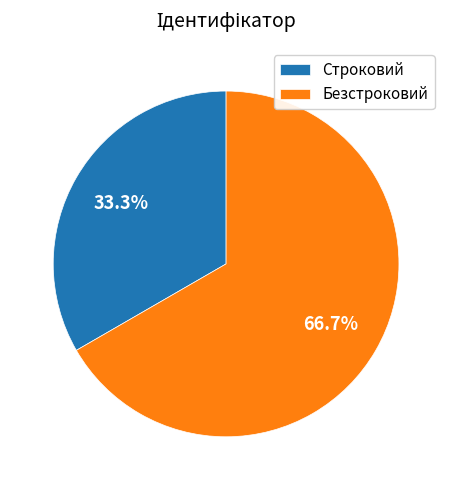

Does Безстроковий account for over 50% of the chart?

Yes